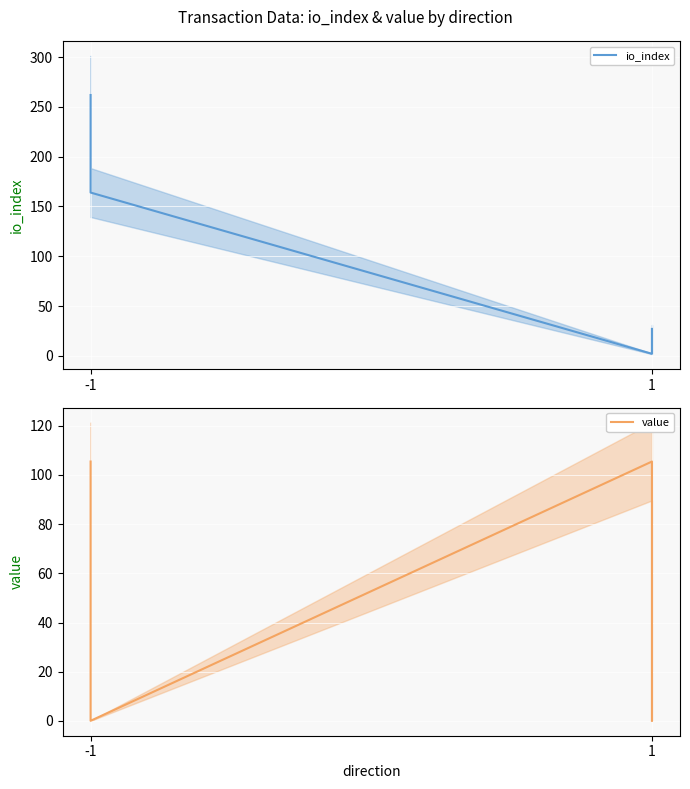

Does the chart display data point markers on the line(s)?

No